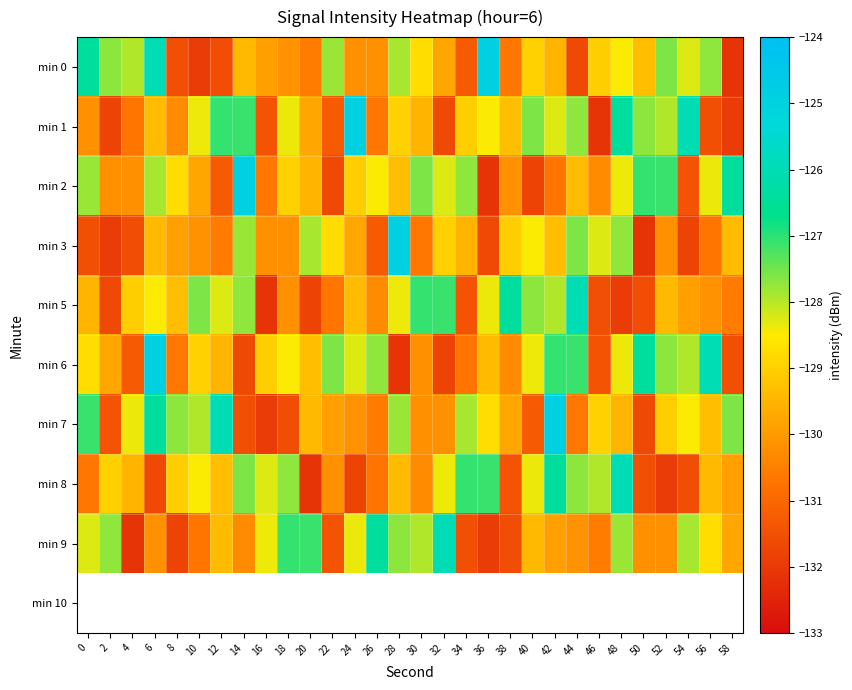

What is the smallest value displayed?

-132.1